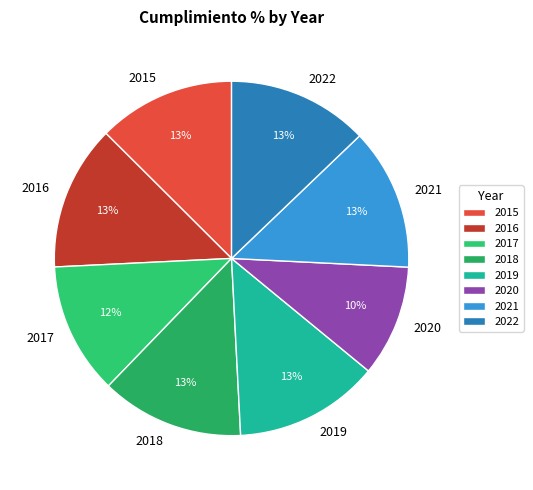

To the nearest percent, what portion does 2021 represent?

13%